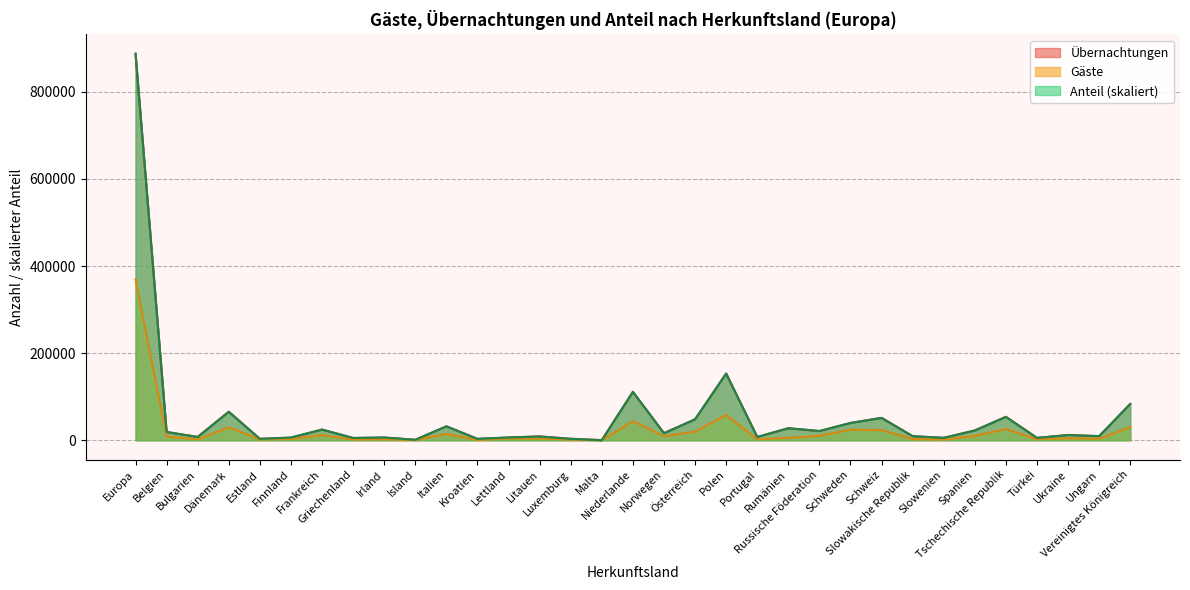

Which series has the widest spread of values?

Anteil (skaliert)